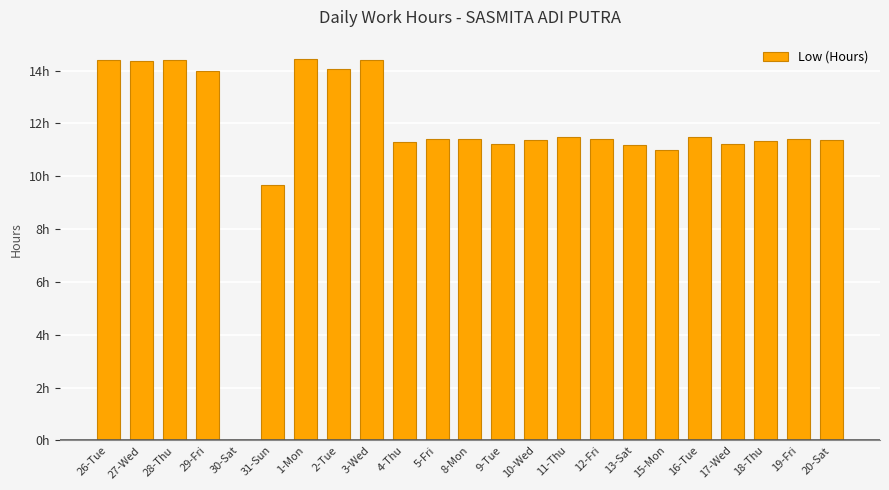

What position from the left is 2-Tue?

8